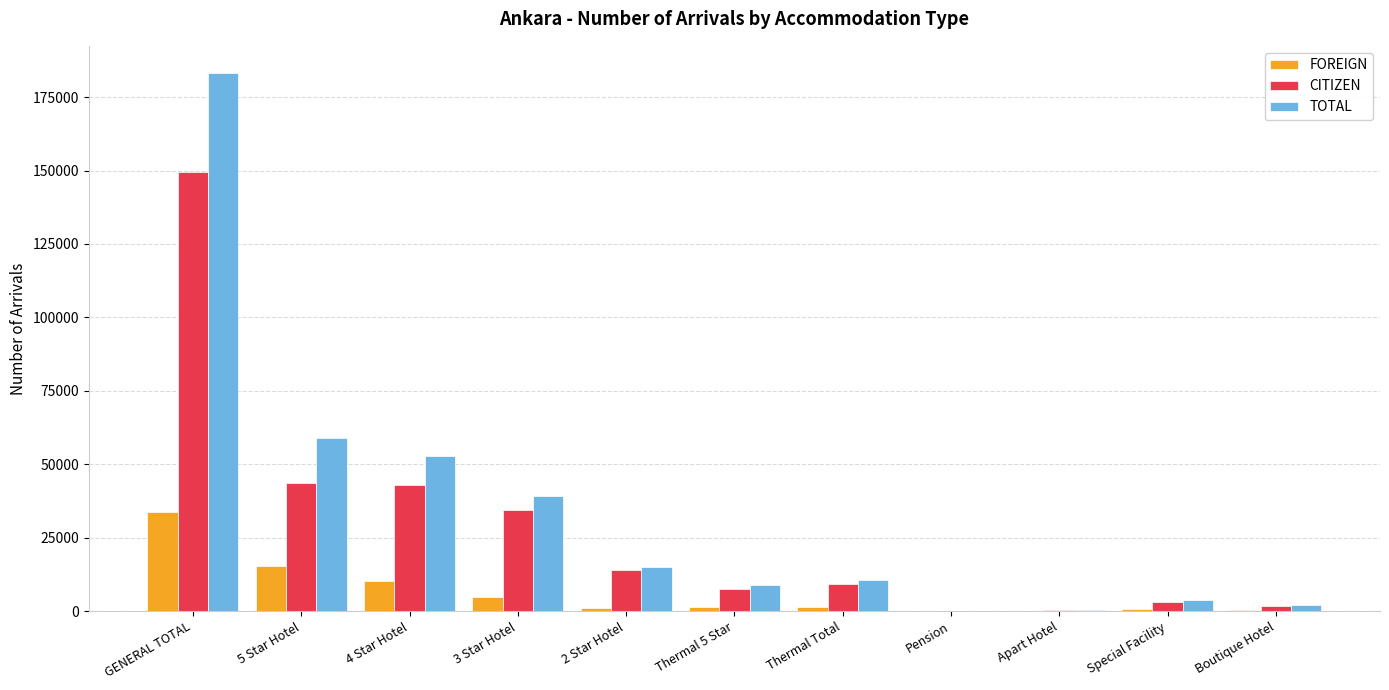

Where is TOTAL nearest to the value 91681?

5 Star Hotel